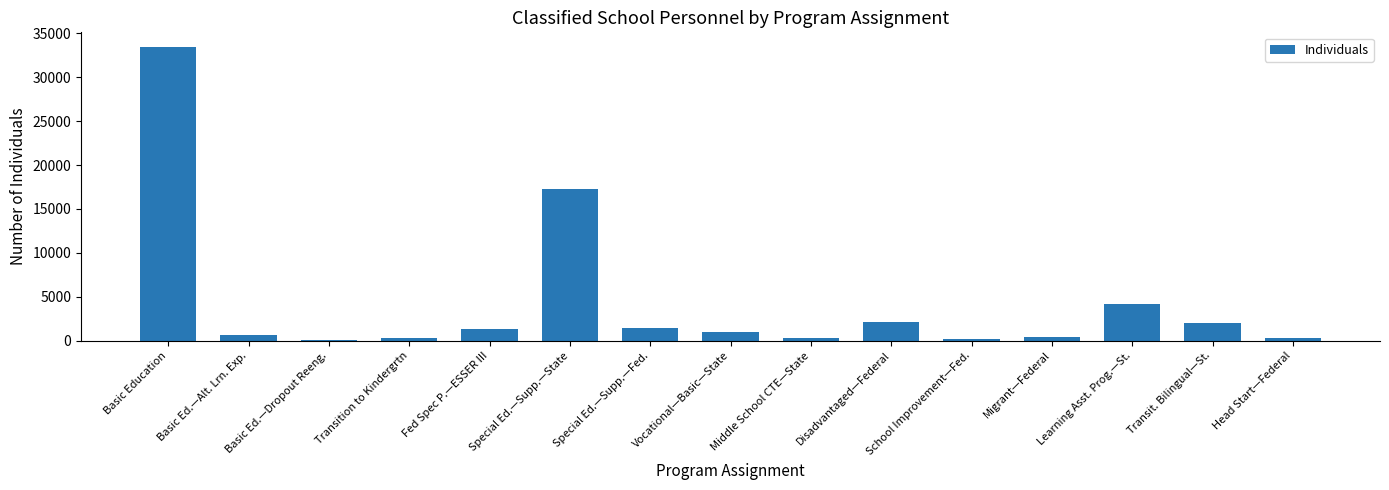

Where is the data nearest to the value 16748?

Special Ed.—Supp.—State